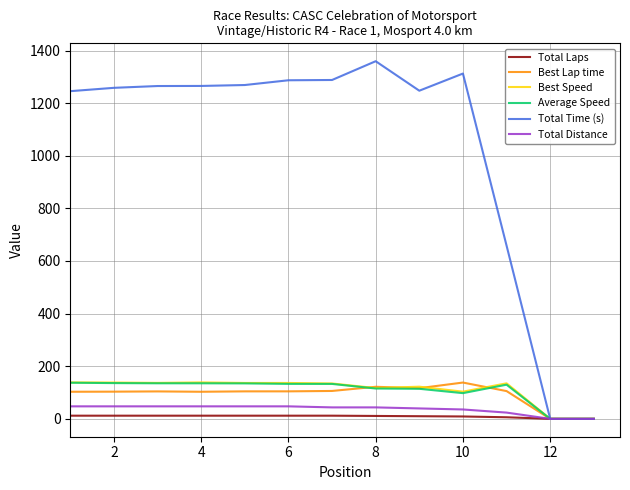

At how many categories does at least one series exceed 1142?

10